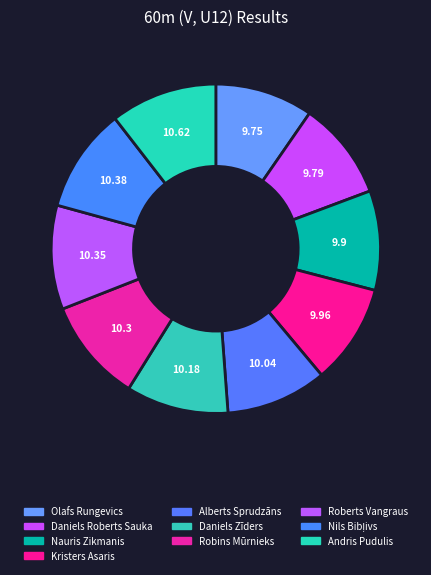

Is Daniels Roberts Sauka the majority of the pie?

No